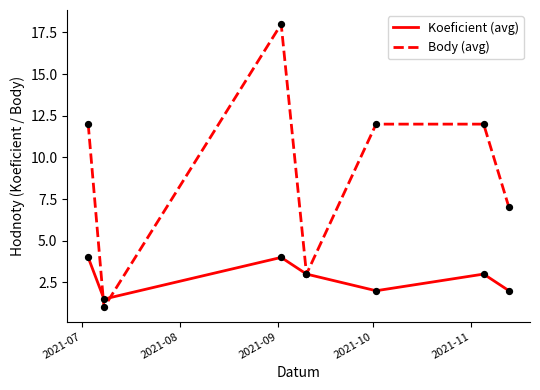

Which series has the largest range (max minus min)?

Body (avg)